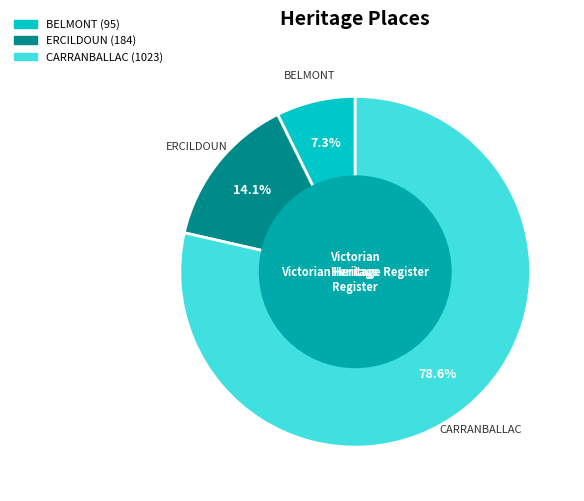

To the nearest percent, what percentage of the pie is CARRANBALLAC?

79%